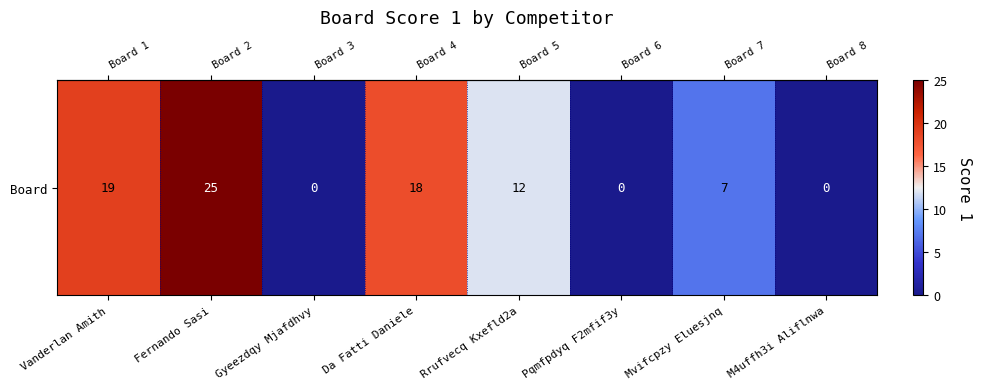

Reading left to right, transcribe all the data shown in this chart.

Vanderlan Amith=19	Fernando Sasi=25	Gyeezdqy Mjafdhvy=0	Da Fatti Daniele=18	Rrufvecq Kxefld2a=12	Pqmfpdyq F2mfif3y=0	Mvifcpzy Eluesjnq=7	M4uffh3i Aliflnwa=0